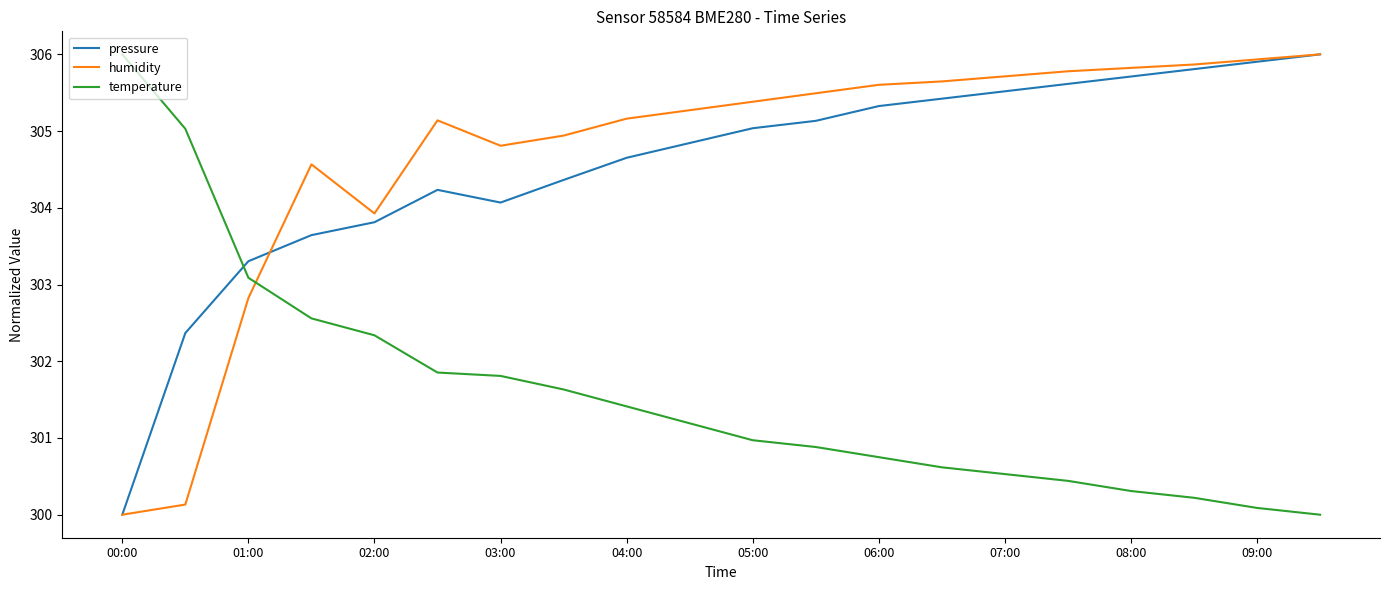

How many lines are shown in the chart?

3